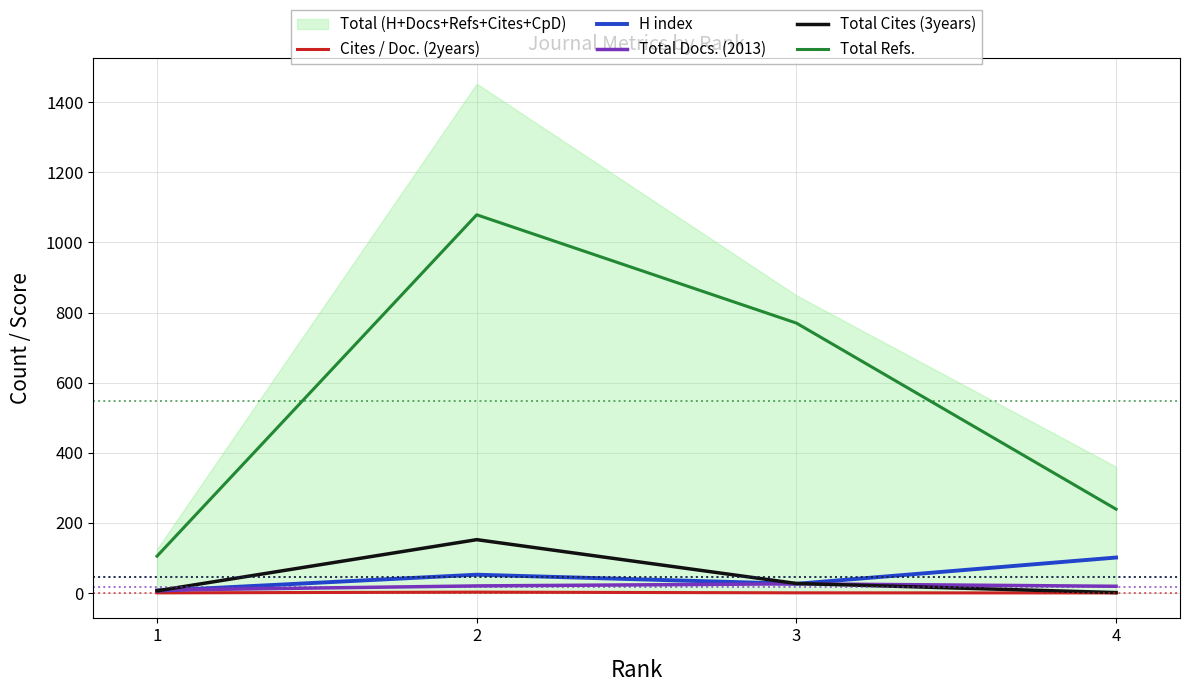

What is the difference between the maximum and minimum values in the Cites / Doc. (2years) series?

2.3